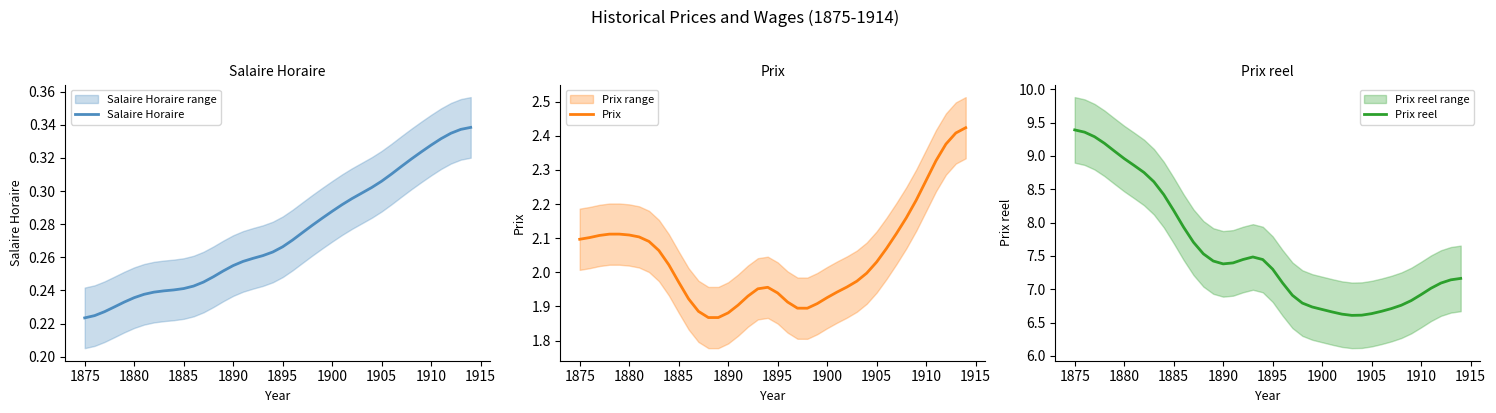

How many lines are shown in the chart?

3